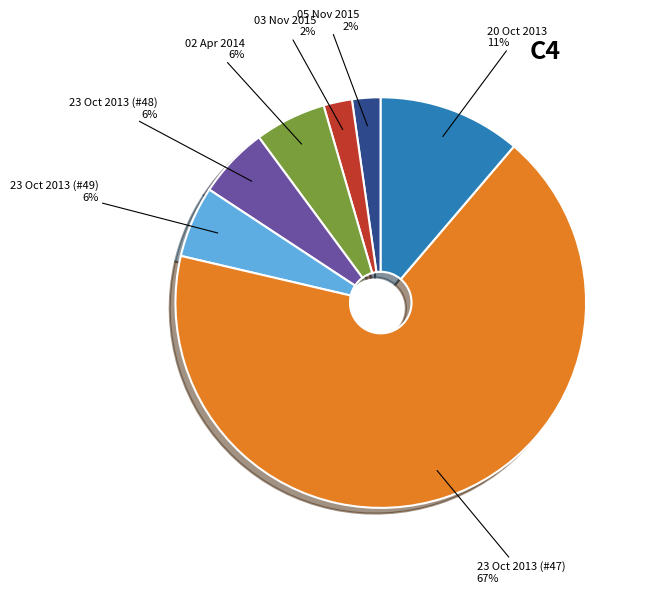

To the nearest percent, what is the combined percentage of 02 Apr 2014 and 05 Nov 2015?

8%